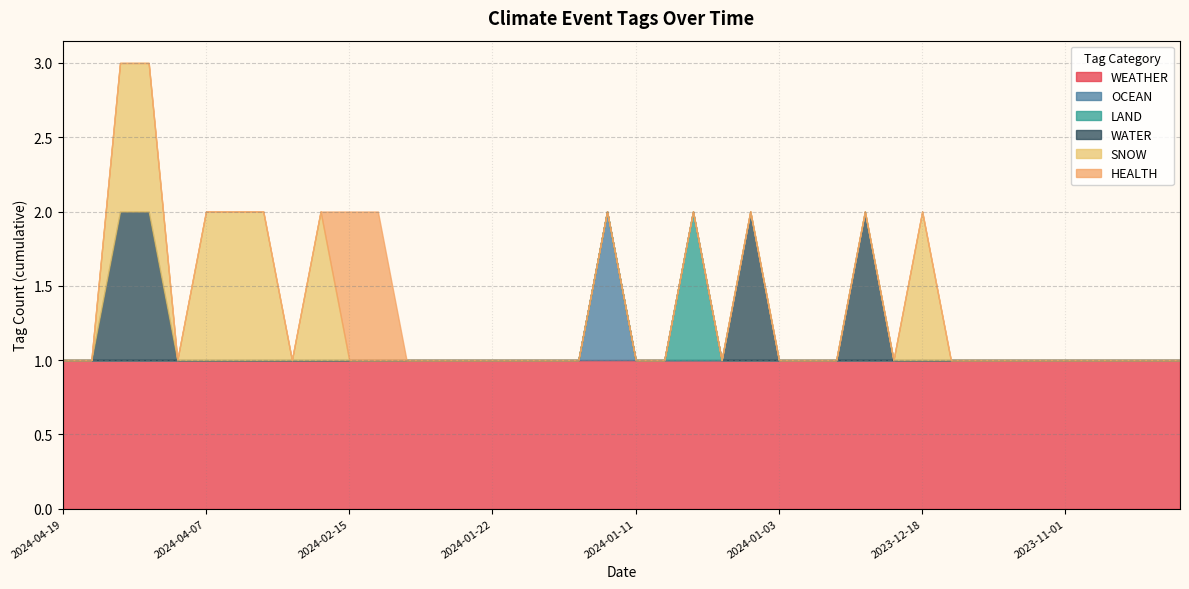

Rank the categories by SNOW value from lowest to highest.

2024-04-19, 2024-04-18, 2024-04-09, 2024-03-02, 2024-02-15, 2024-02-01, 2024-01-31, 2024-01-29, 2024-01-25, 2024-01-22, 2024-01-19, 2024-01-18, 2024-01-16, 2024-01-13, 2024-01-11, 2024-01-09, 2024-01-08, 2024-01-05, 2024-01-04, 2024-01-03, 2024-01-02, 2023-12-31, 2023-12-28, 2023-12-21, 2023-12-07, 2023-11-30, 2023-11-20, 2023-11-10, 2023-11-01, 2023-10-15, 2023-10-01, 2023-09-15, 2023-09-01, 2024-04-15, 2024-04-12, 2024-04-07, 2024-03-13, 2024-03-05, 2024-02-16, 2023-12-18